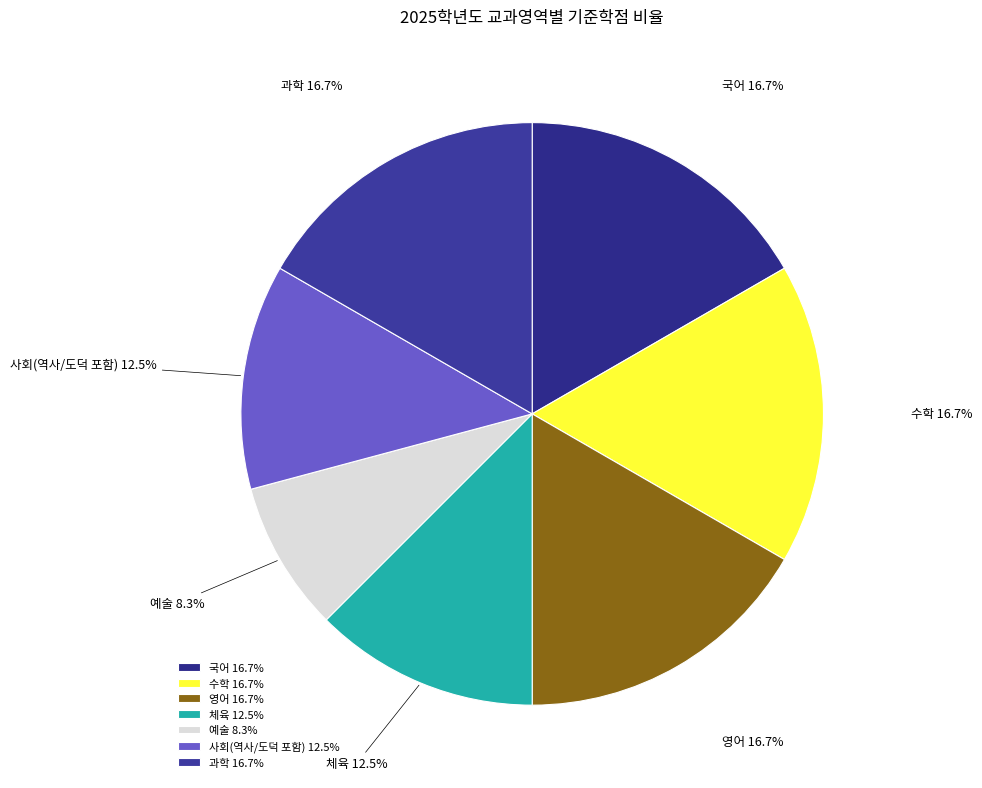

What percentage is the 수학 slice, to the nearest percent?

17%